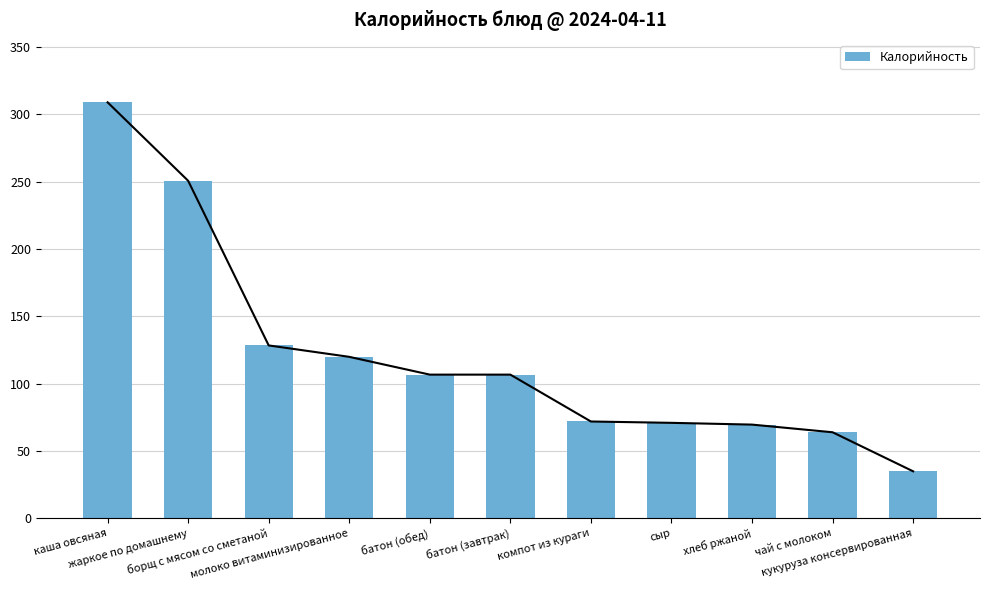

What is the label of the 10th bar from the right?

жаркое по домашнему